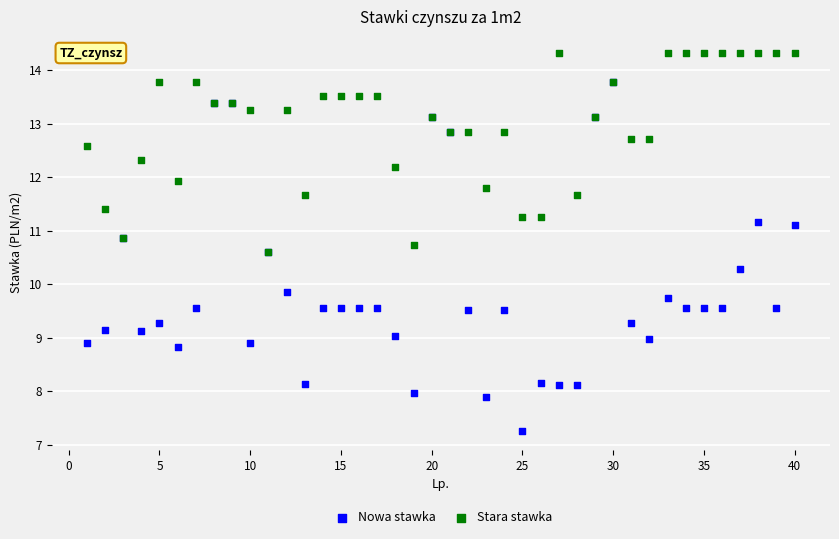

Across all series, what Y value is closest to 10?

9.9